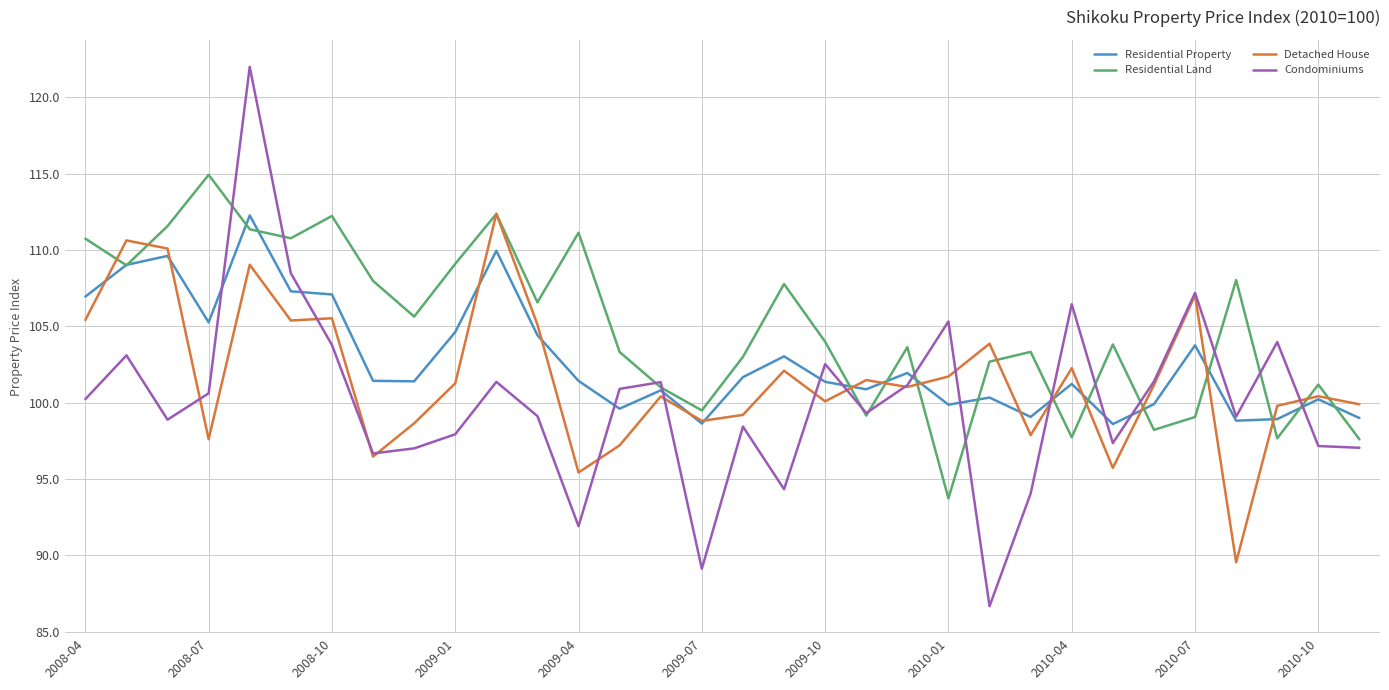

List the series in order of their overall mean, highest first.

Residential Land, Residential Property, Detached House, Condominiums